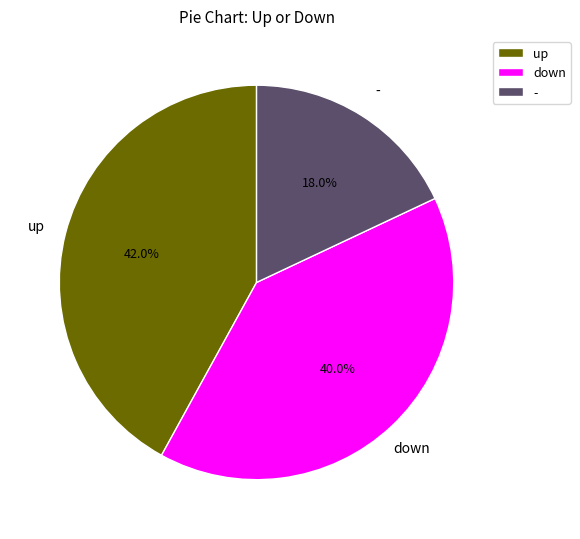

To the nearest percent, what portion does down represent?

40%